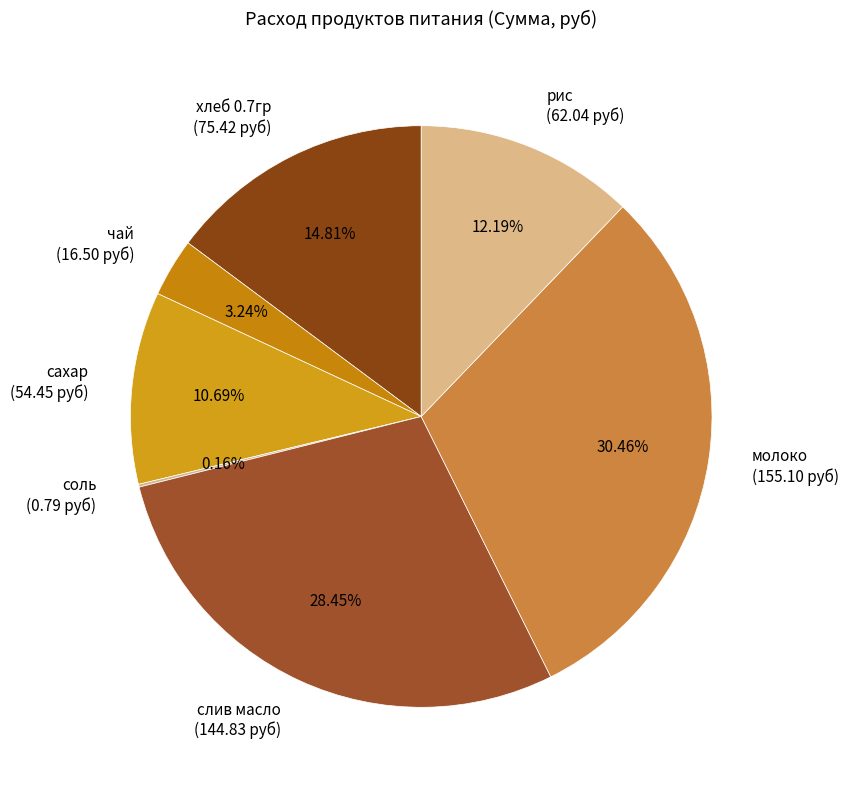

Does чай account for over 50% of the chart?

No